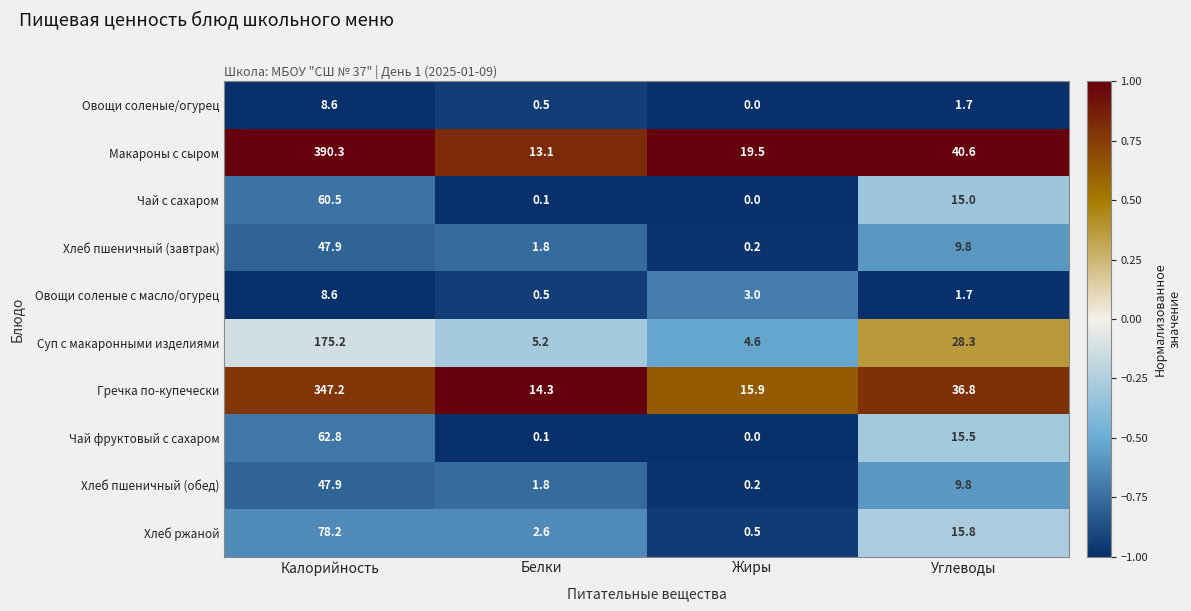

How many series are shown in this chart?

10